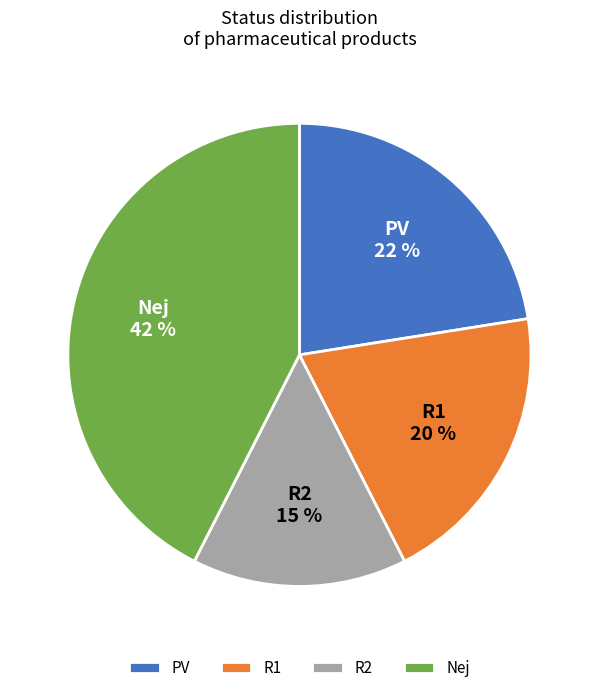

Between R2 and PV, which is larger?

PV